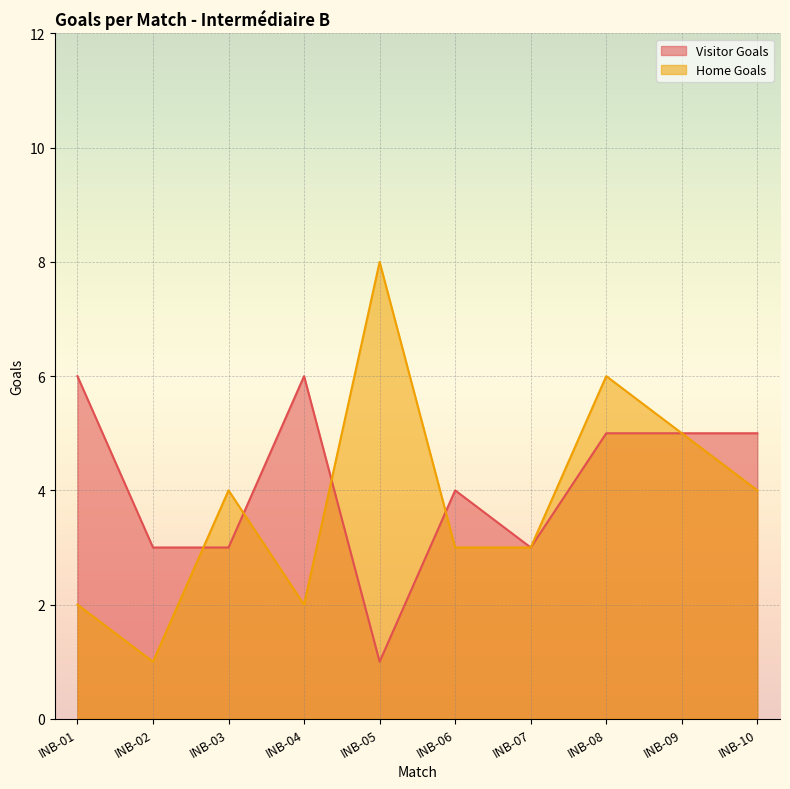

Which label corresponds to the smallest value in the chart?

INB-05